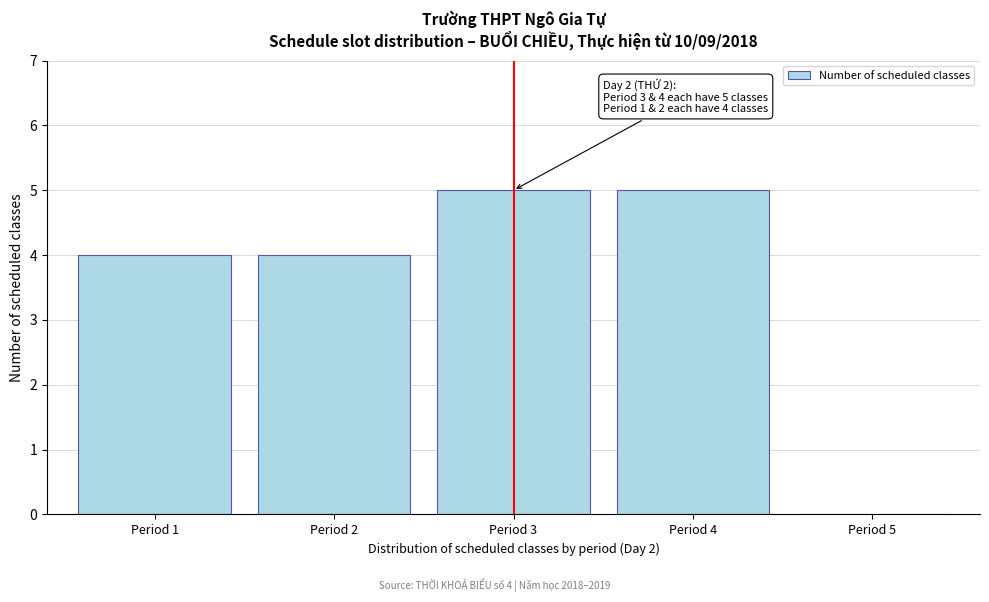

Reading right to left, transcribe all the data shown in this chart.

Period 5=0	Period 4=5	Period 3=5	Period 2=4	Period 1=4